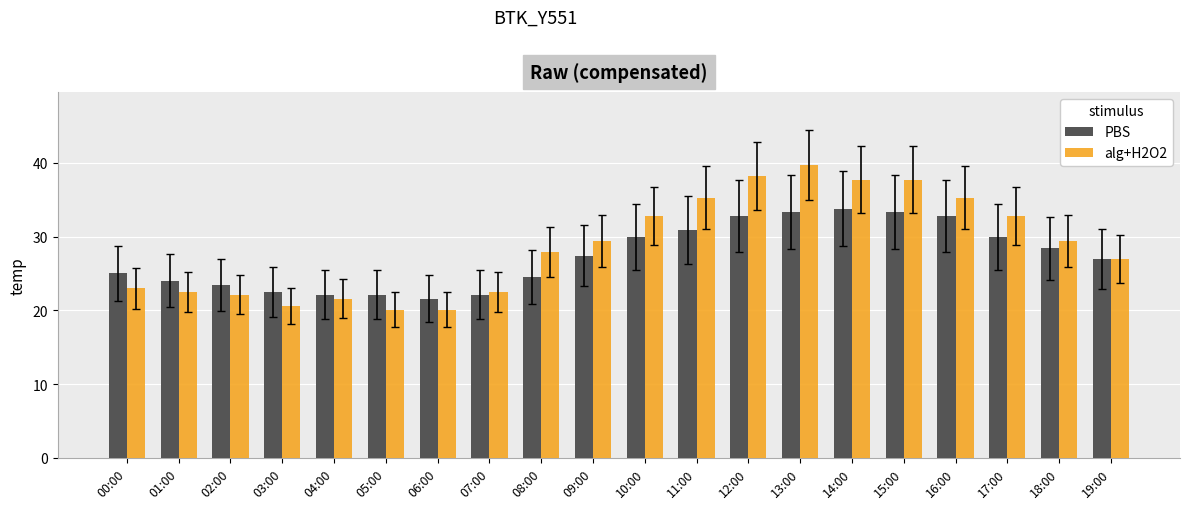

Reading left to right, transcribe all the data shown in this chart.

PBS: 00:00=25.0	01:00=24.0	02:00=23.5	03:00=22.5	04:00=22.1	05:00=22.1	06:00=21.6	07:00=22.1	08:00=24.5	09:00=27.4	10:00=29.9	11:00=30.9	12:00=32.8	13:00=33.3	14:00=33.8	15:00=33.3	16:00=32.8	17:00=29.9	18:00=28.4	19:00=27.0
alg+H2O2: 00:00=23.0	01:00=22.5	02:00=22.1	03:00=20.6	04:00=21.6	05:00=20.1	06:00=20.1	07:00=22.5	08:00=27.9	09:00=29.4	10:00=32.8	11:00=35.3	12:00=38.2	13:00=39.7	14:00=37.7	15:00=37.7	16:00=35.3	17:00=32.8	18:00=29.4	19:00=27.0